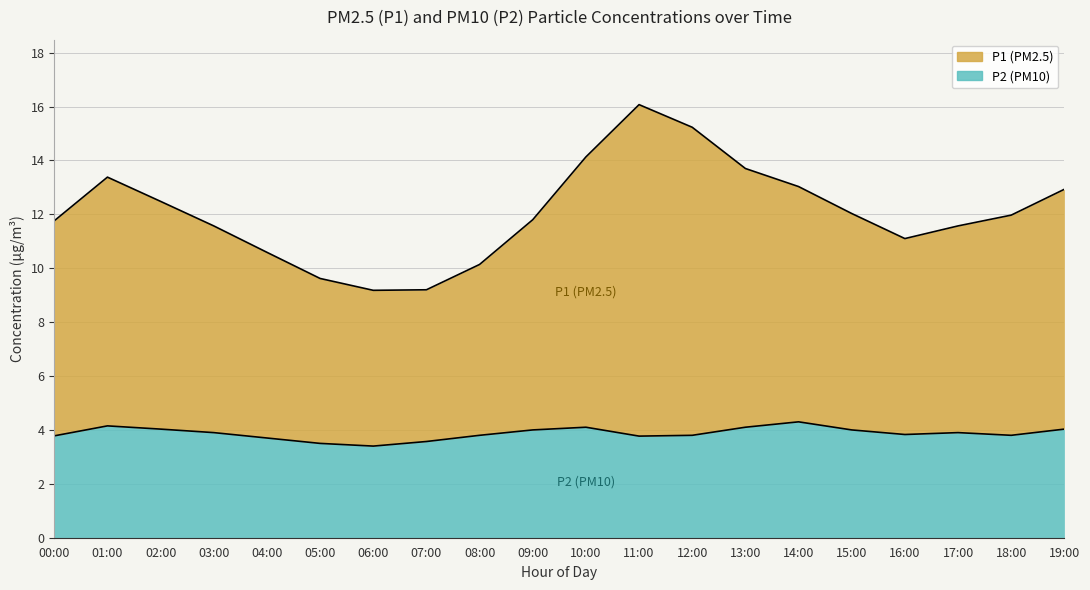

Which series has the largest total across all categories?

P1